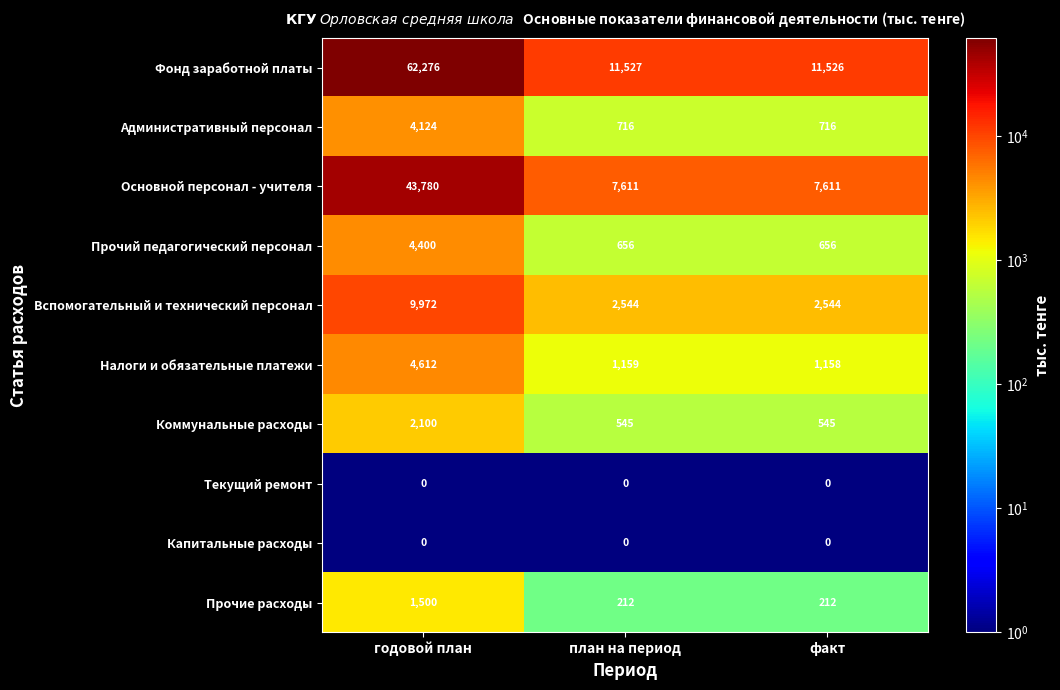

What is the spread (max minus min) of values at план на период?

11527